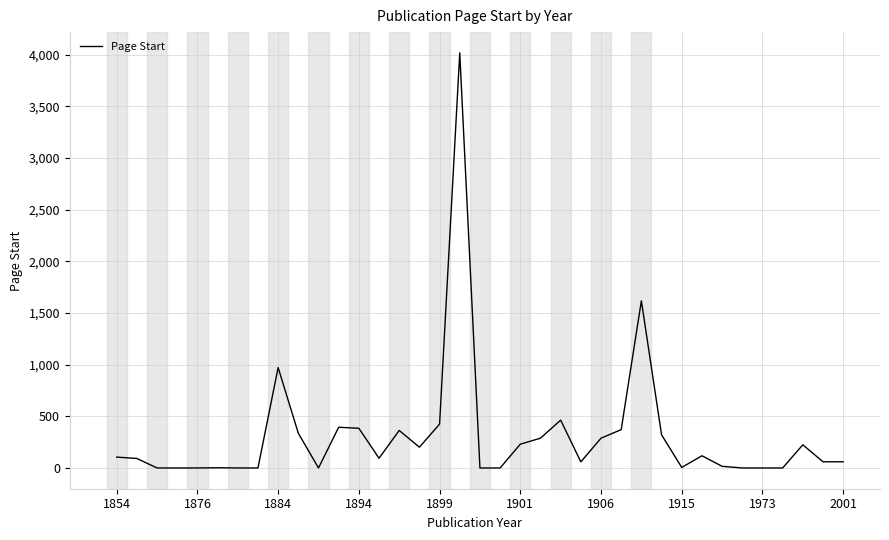

How many values are below 95?

18